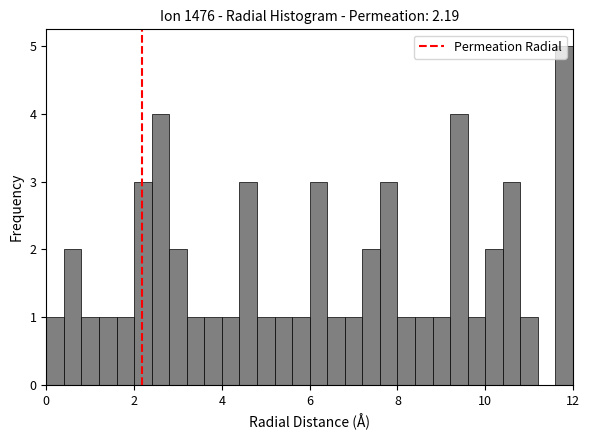

Around what value on the x-axis is the tallest bar? Give the approximate position of its centre, as read against the axis.

11.8